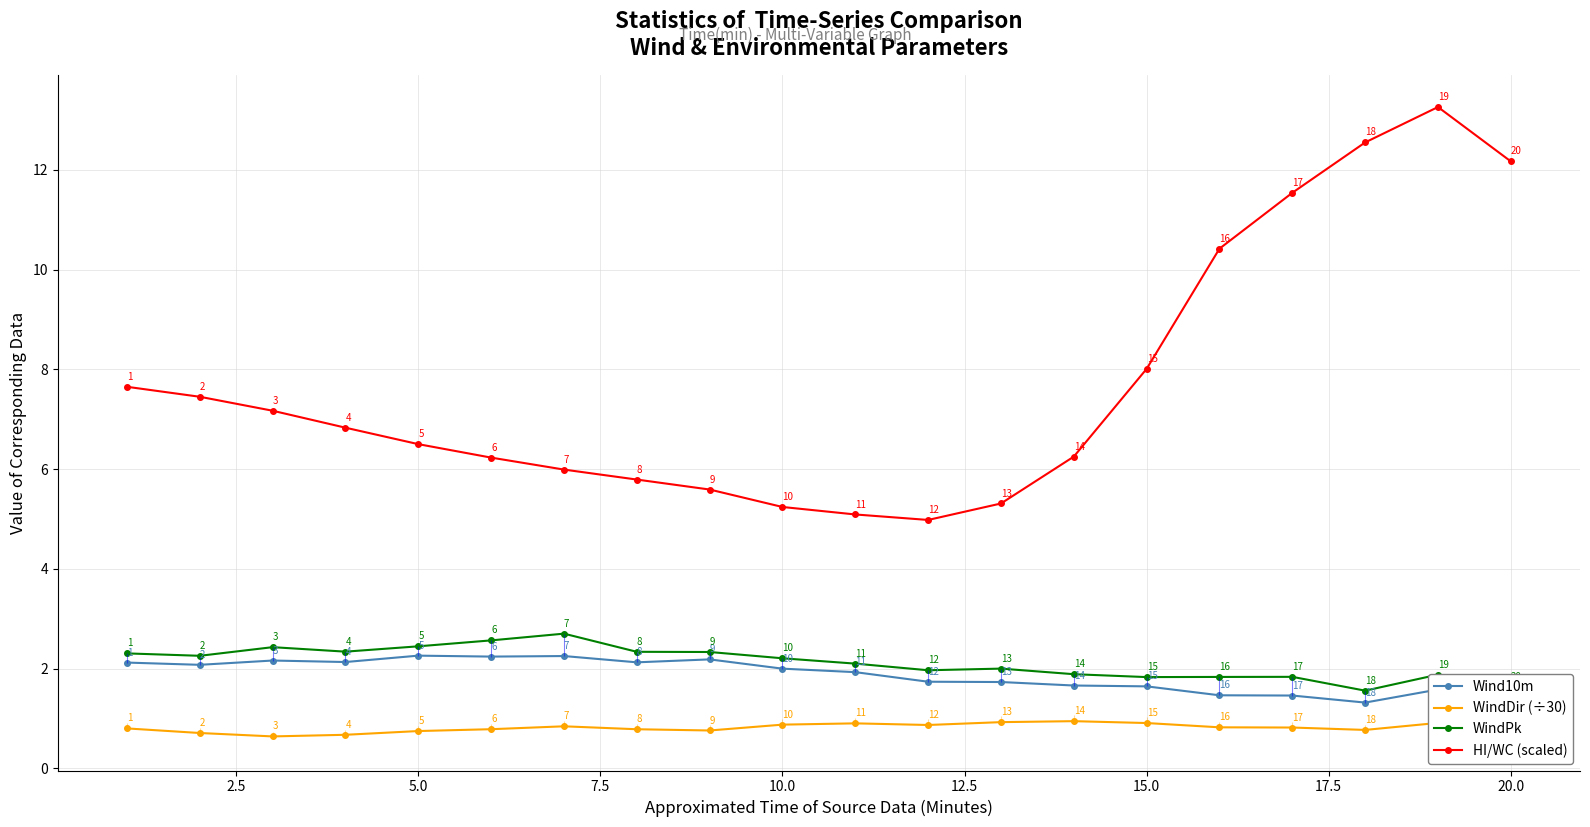

How many lines are shown in the chart?

4